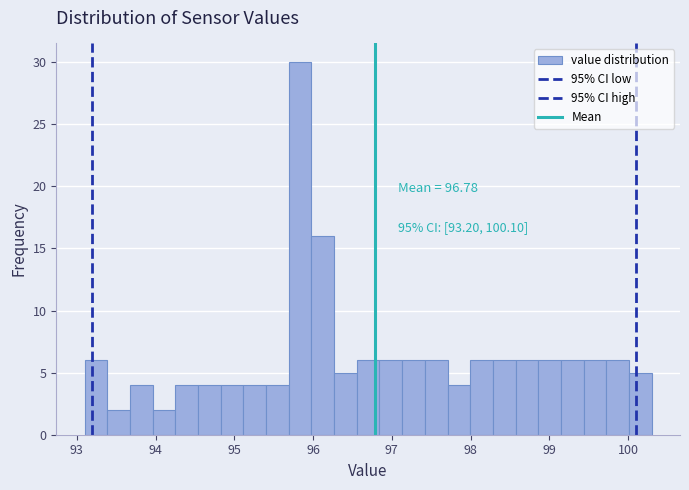

Around what value on the x-axis is the tallest bar? Give the approximate position of its centre, as read against the axis.

95.8